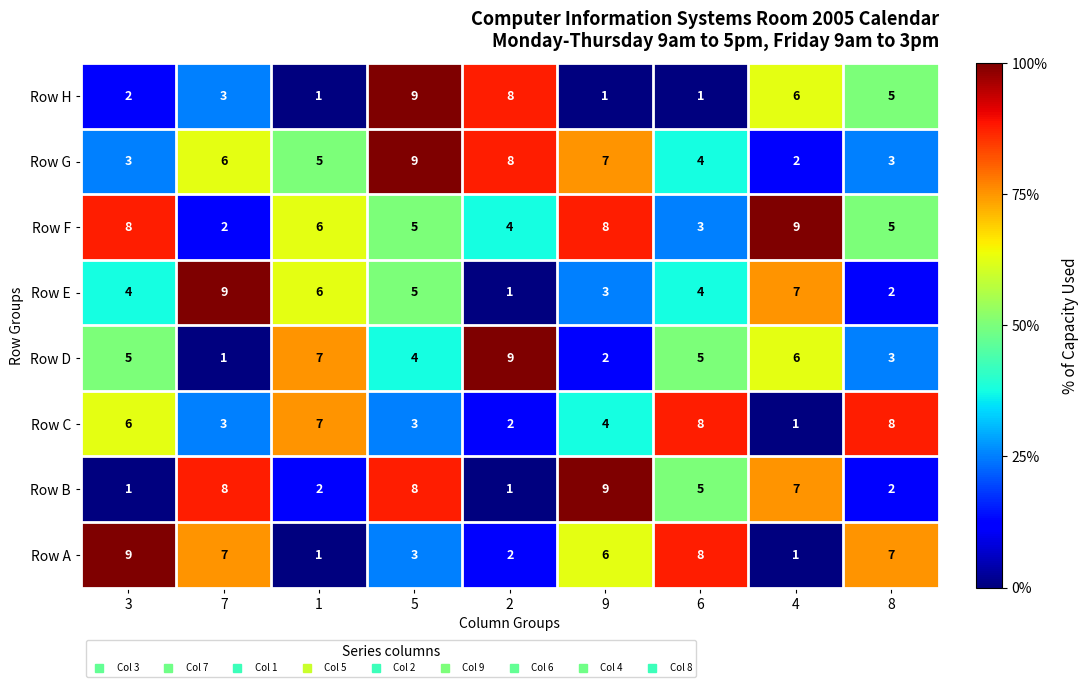

Between 1 and 5, which series saw the biggest shift?

Row H